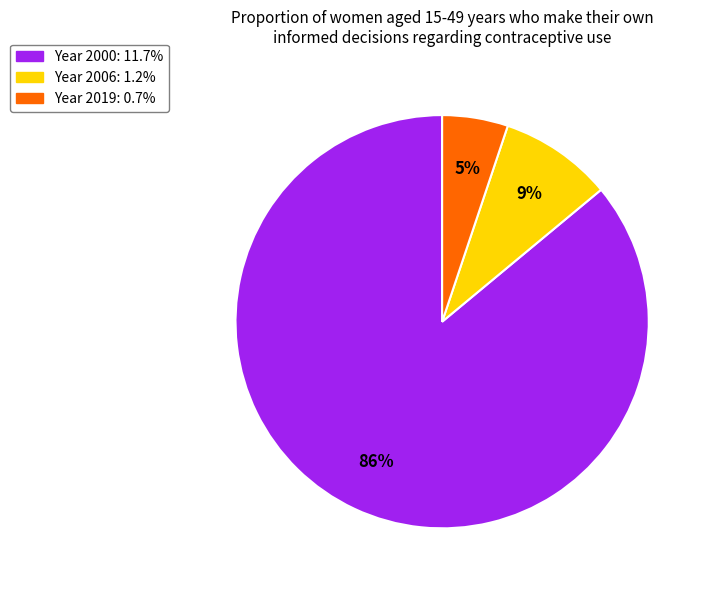

To the nearest percent, what is the difference between the largest and smallest slice percentages?

81%